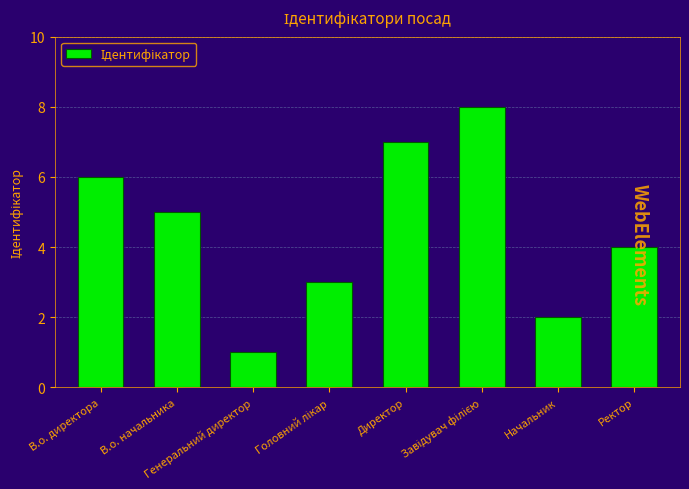

The value at Ректор is 1. True or false?

False